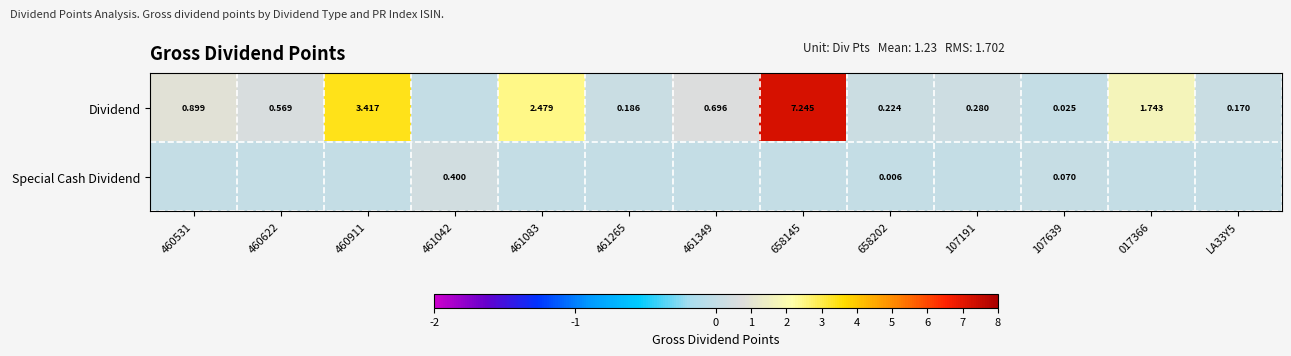

How many categories are shown in the chart?

13